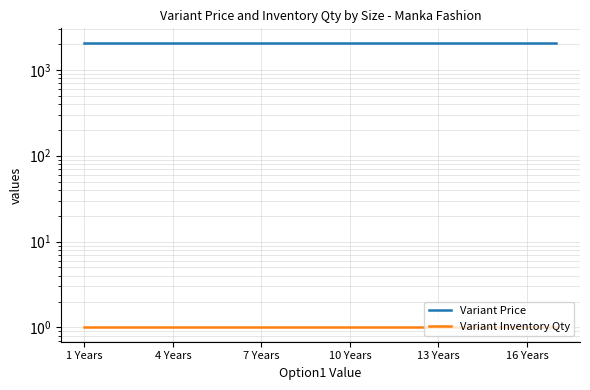

What is the maximum value for Variant Price?

2072